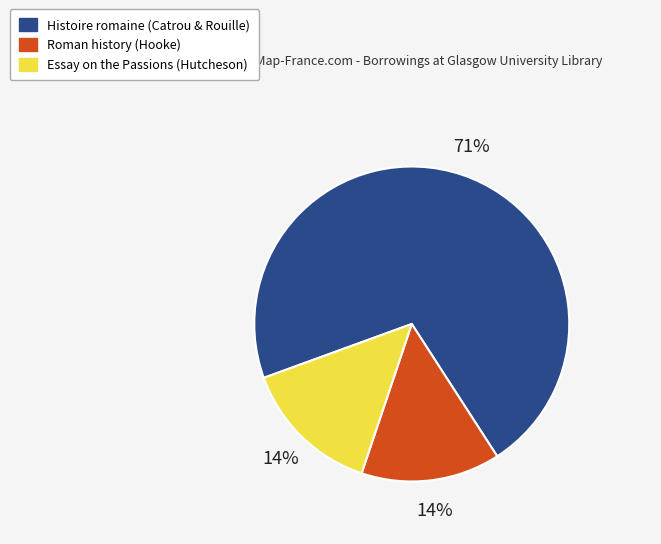

What is the largest slice in the pie chart?

Histoire romaine (Catrou & Rouille)